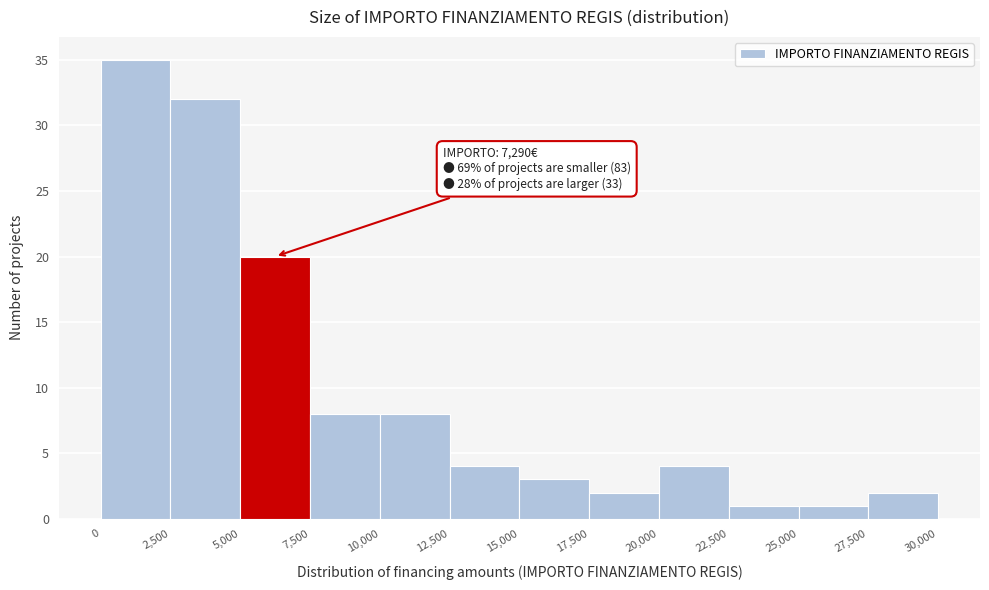

Which range on the x-axis has the tallest bar?

0 to 2,500